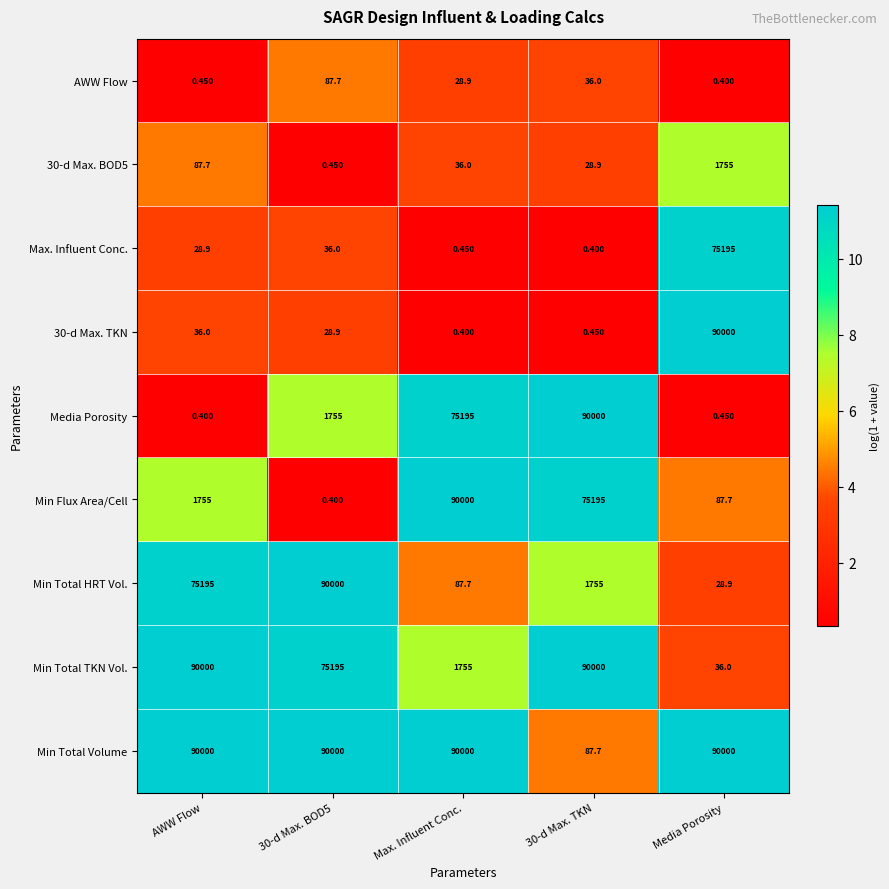

At which label is Min Total HRT Vol. closest to 45014?

AWW Flow